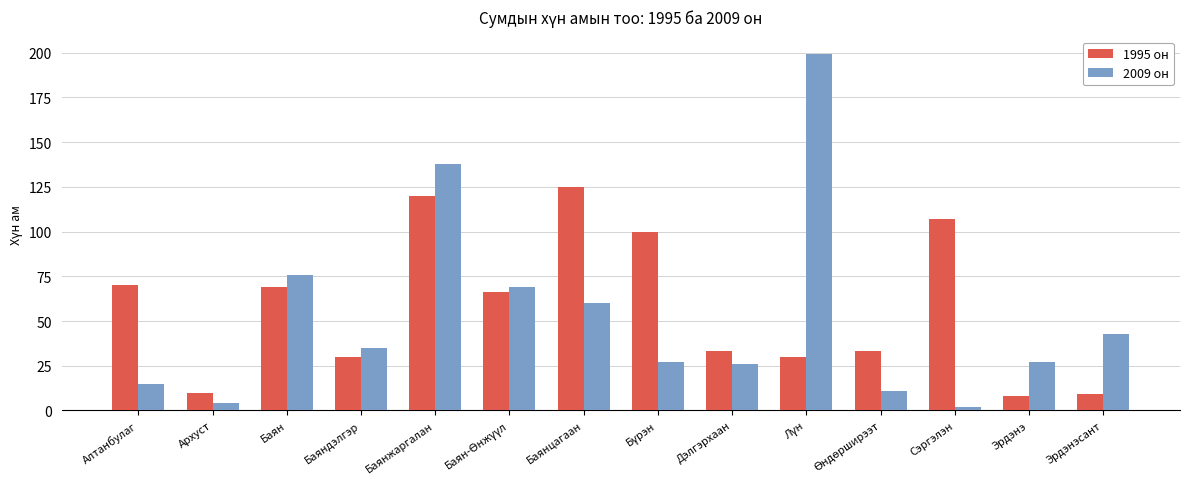

Which series has the widest spread of values?

2009 он